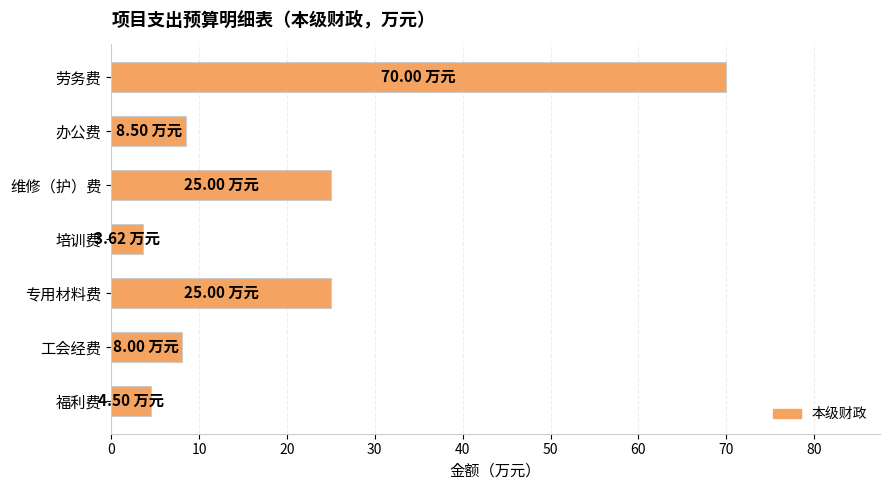

How many data points does each series have?

7